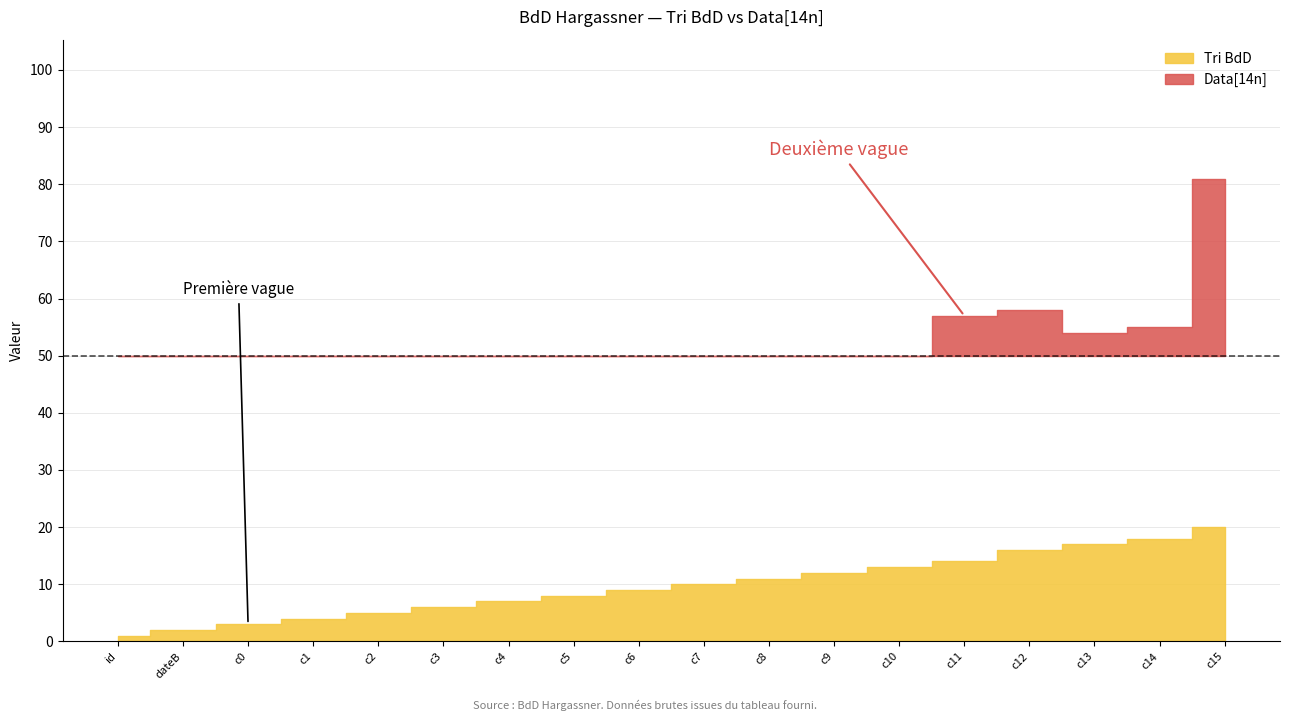

At which category is the sum across all series the highest?

c15